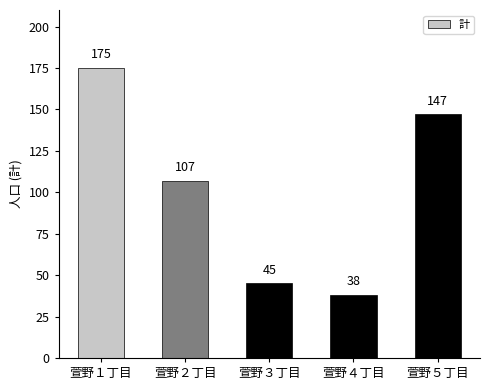

How many values are below 107?

2